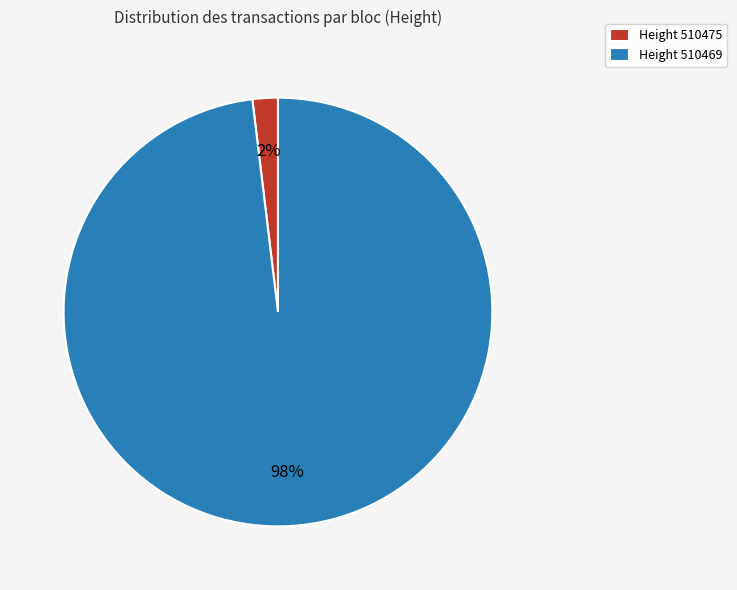

To the nearest percent, what is the average slice percentage?

50%